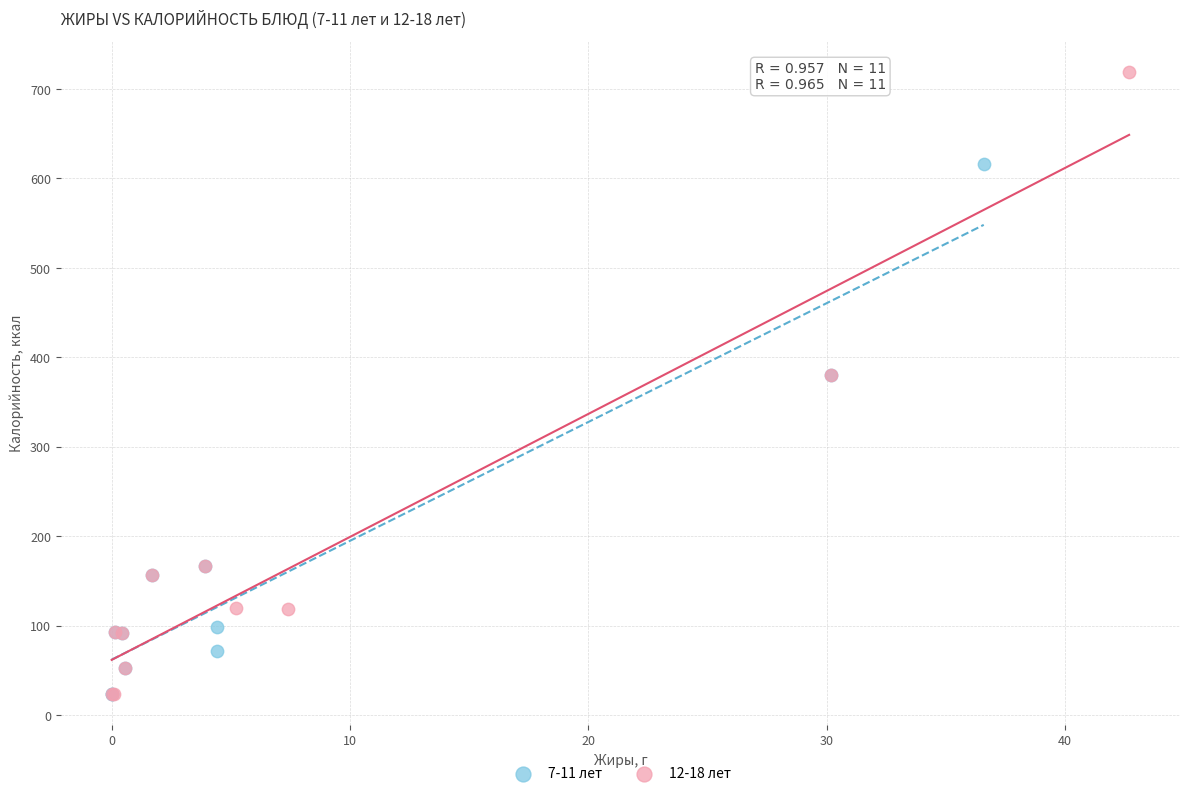

Which series contains the highest Y value?

12-18 лет